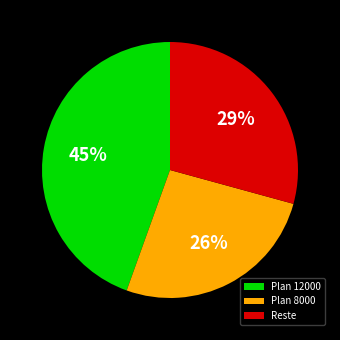

The Reste slice represents 29% of the pie. True or false?

True